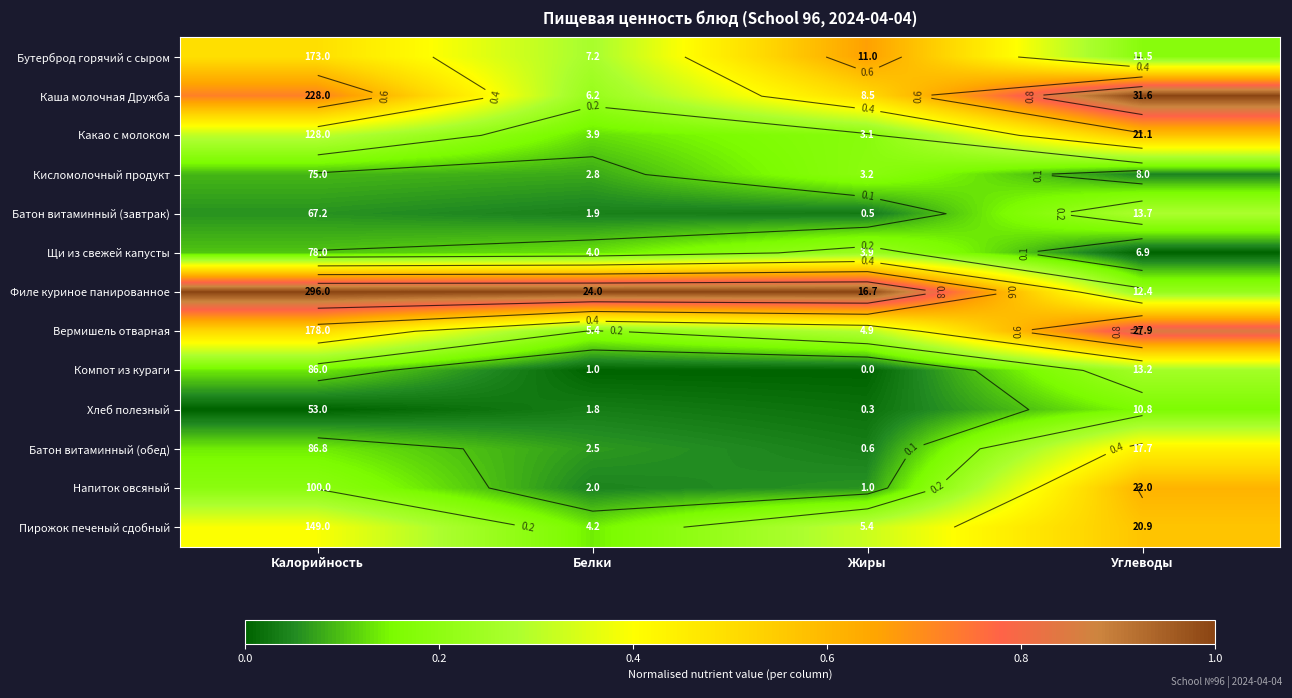

Which series has the largest total across all categories?

Филе куриное панированное